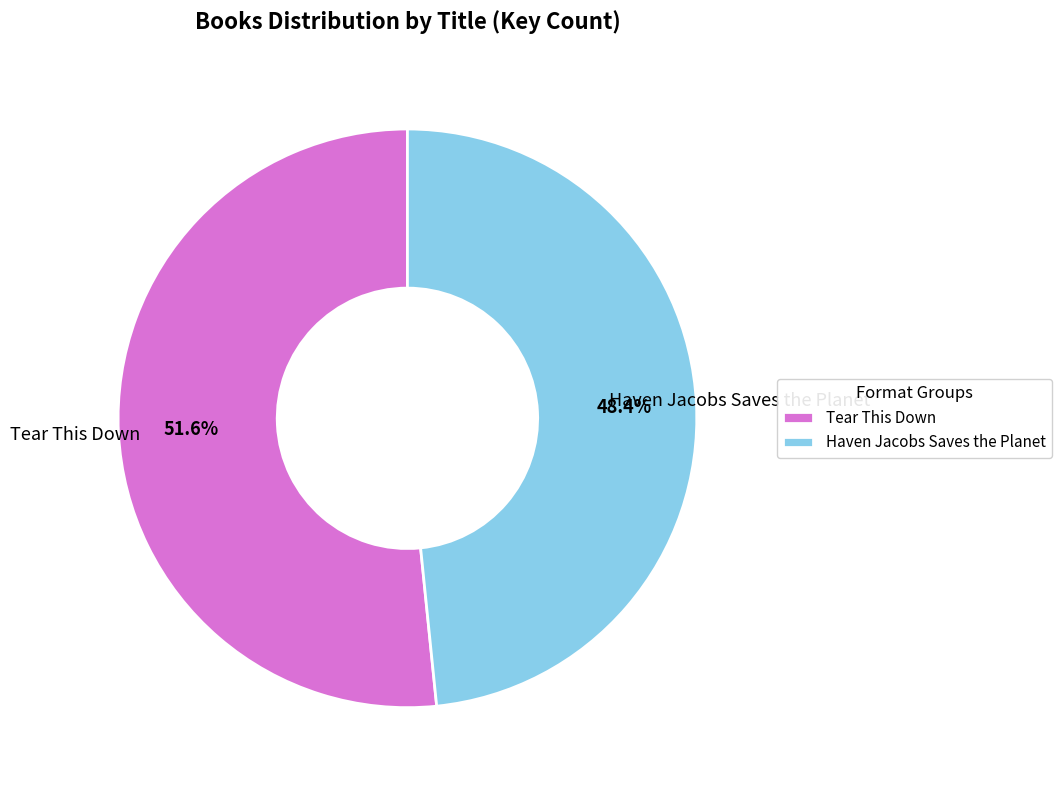

Do Haven Jacobs Saves the Planet and Tear This Down together represent more than half of the pie?

Yes